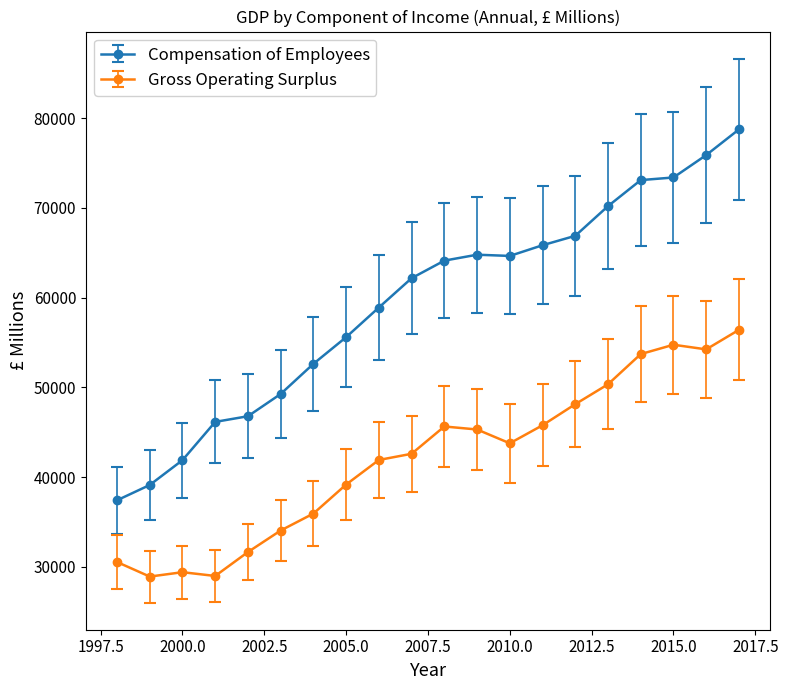

What is the average value of the Gross Operating Surplus series?

42065